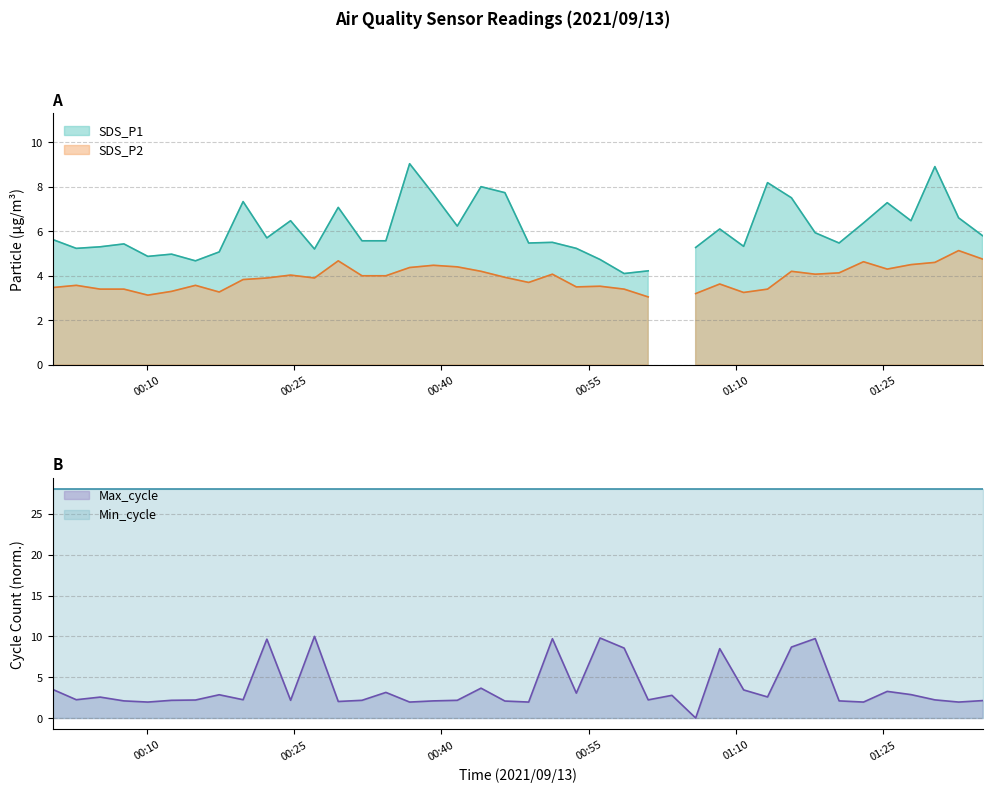

How many values are below 2?

6